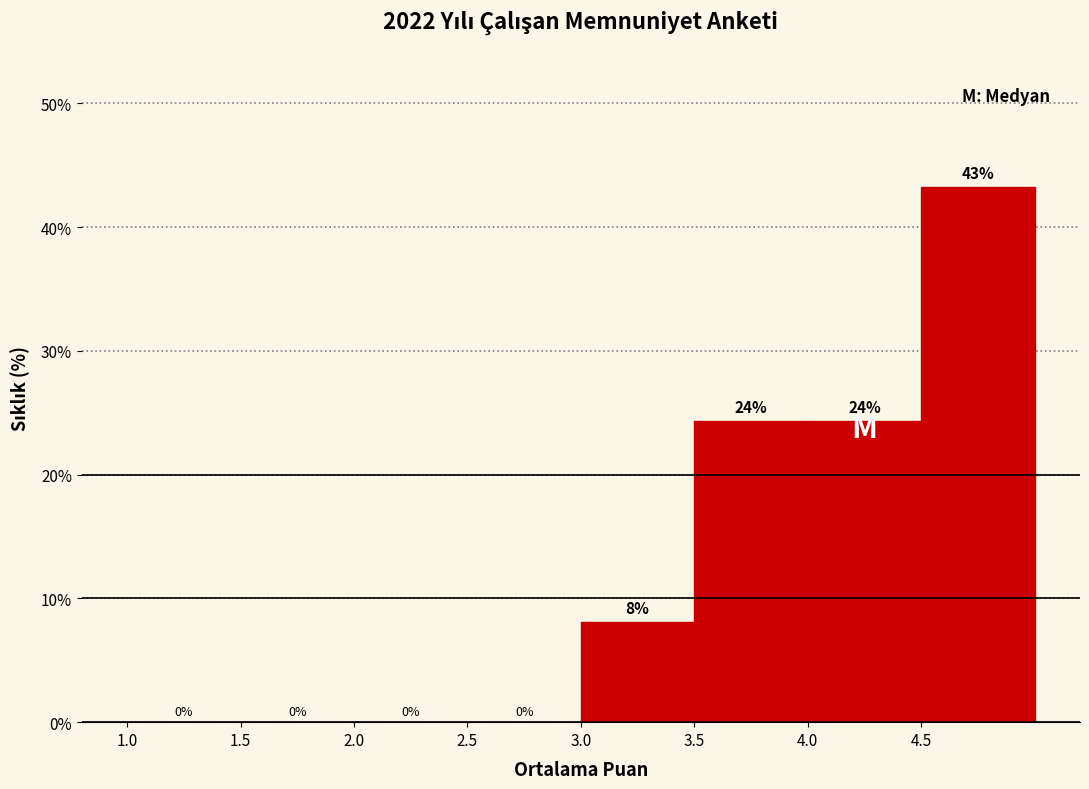

Which range on the x-axis has the tallest bar?

4.5 to 5.0